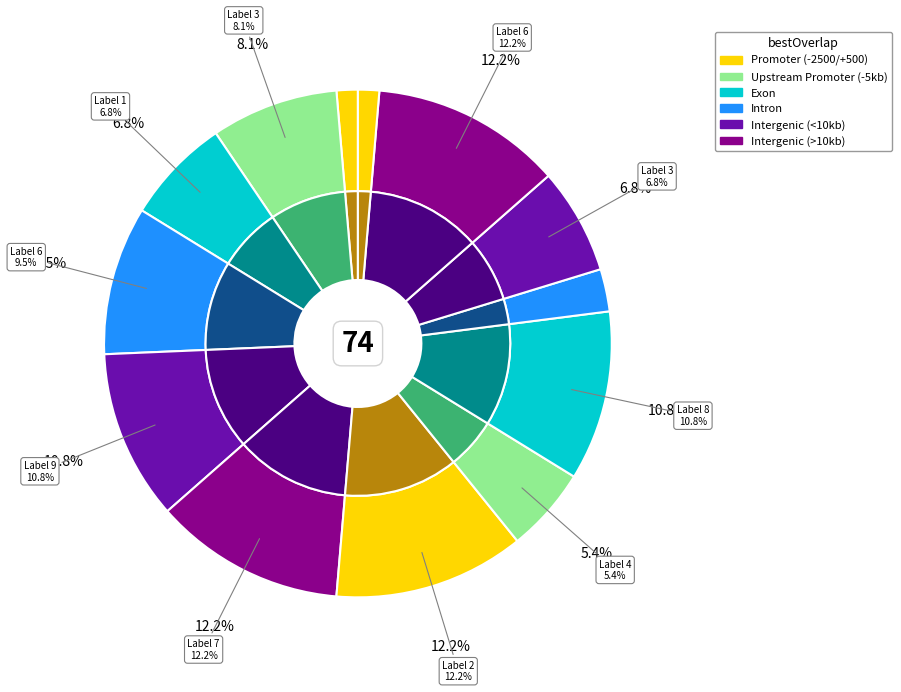

What is the change in value from 5 to 3?

+3